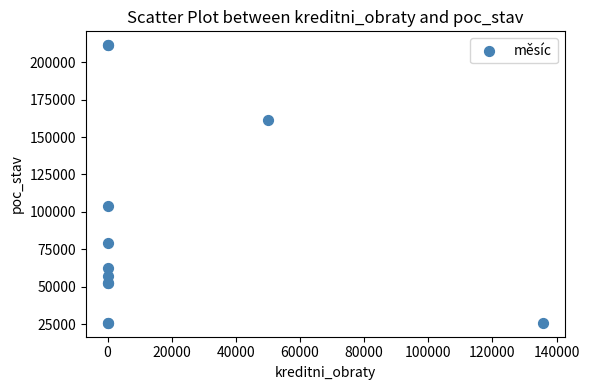

What Y value in the scatter plot is closest to 118616?

104224.0